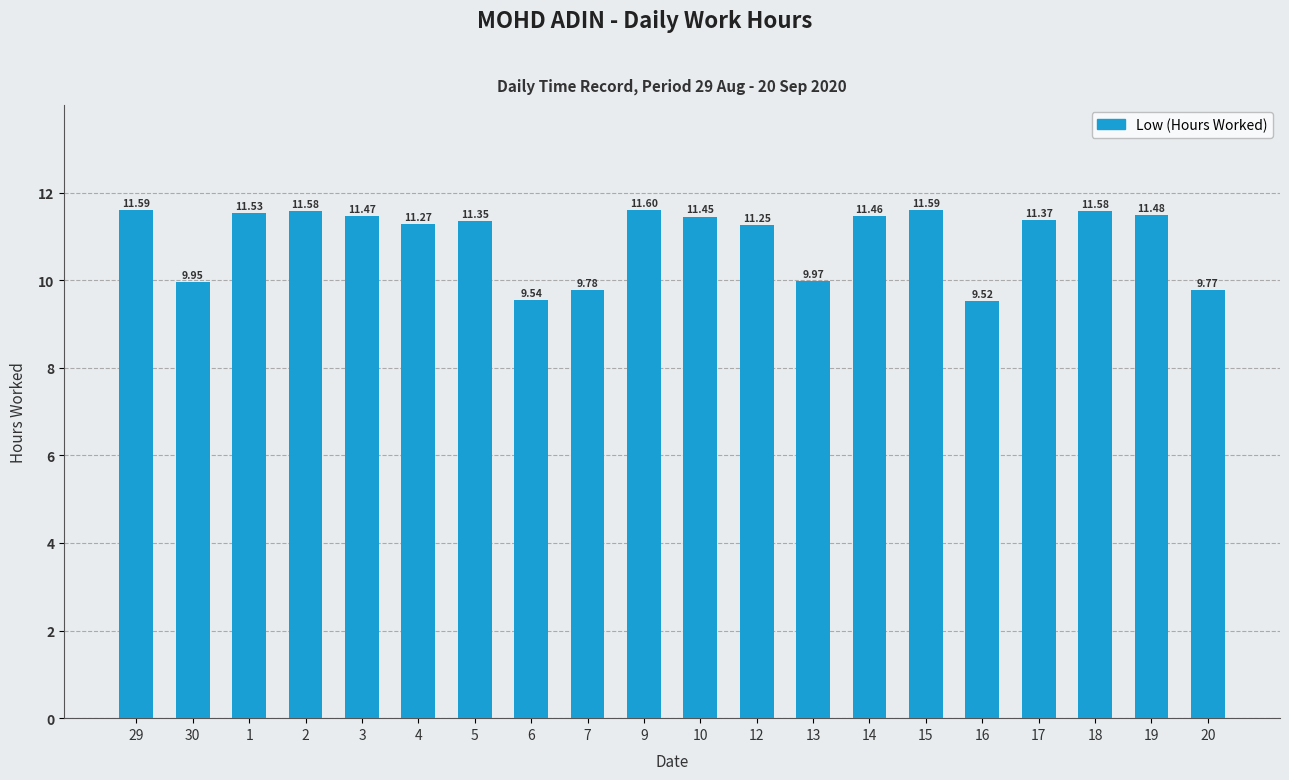

What is the average value?

11.0